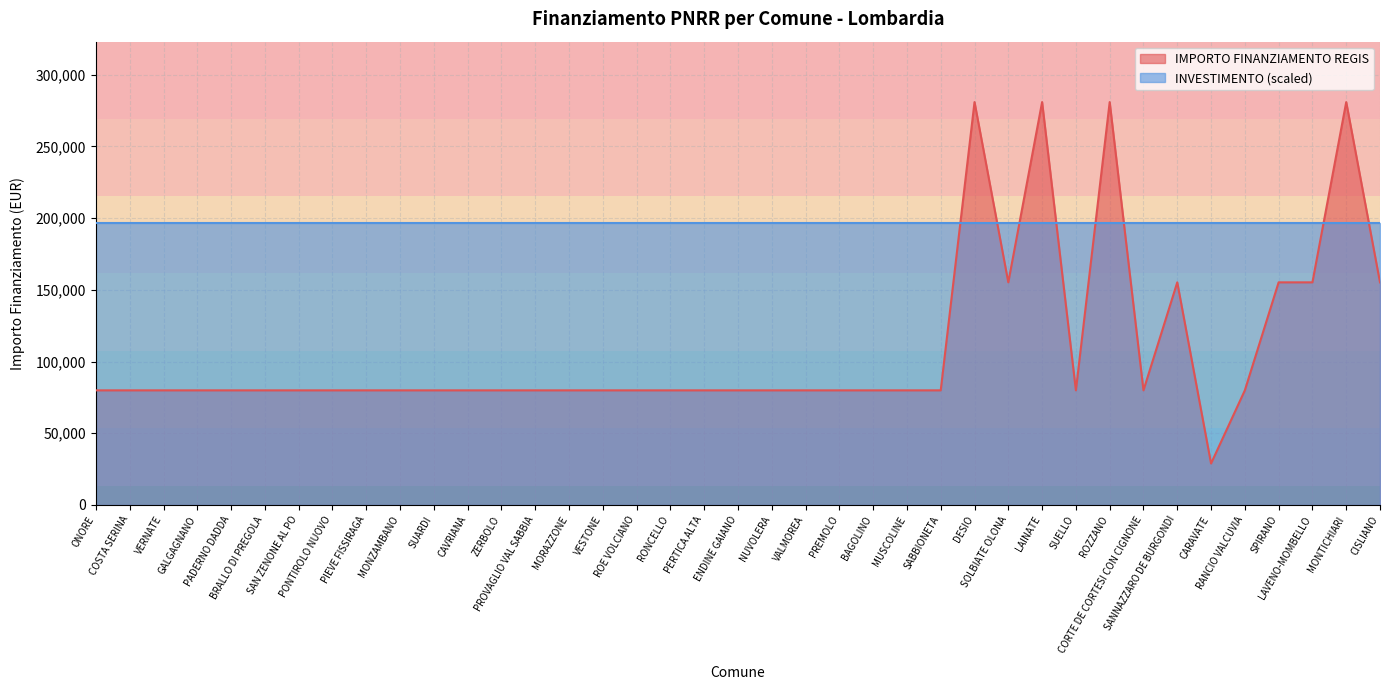

How many values exceed 79922?

9